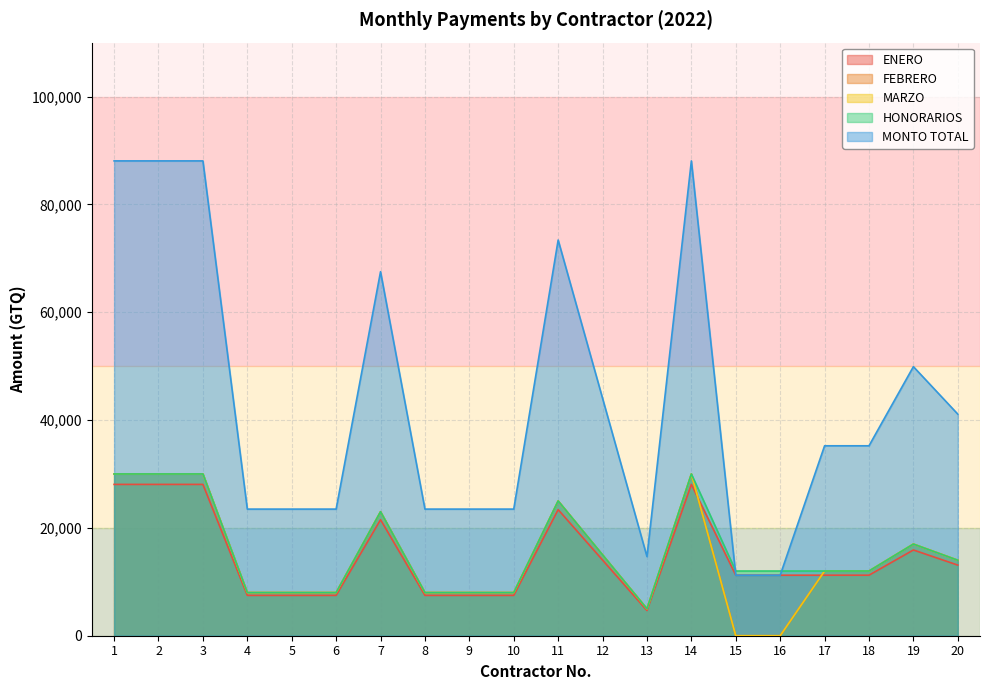

What is the sum of the MONTO TOTAL values at 10 and 11?

96871.0